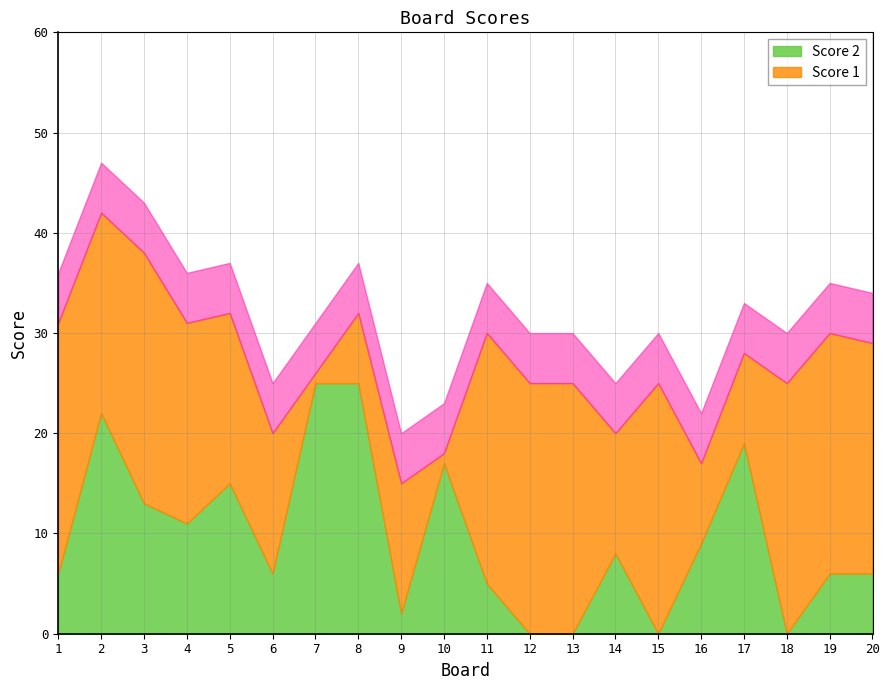

What is the spread (max minus min) of values at 13?

25